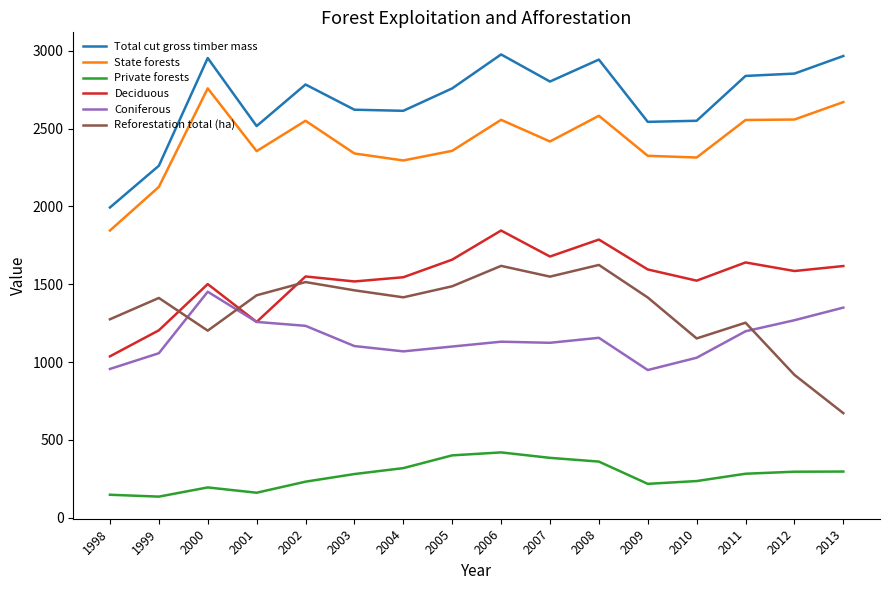

Between 1999 and 2006, which series saw the biggest shift?

Total cut gross timber mass